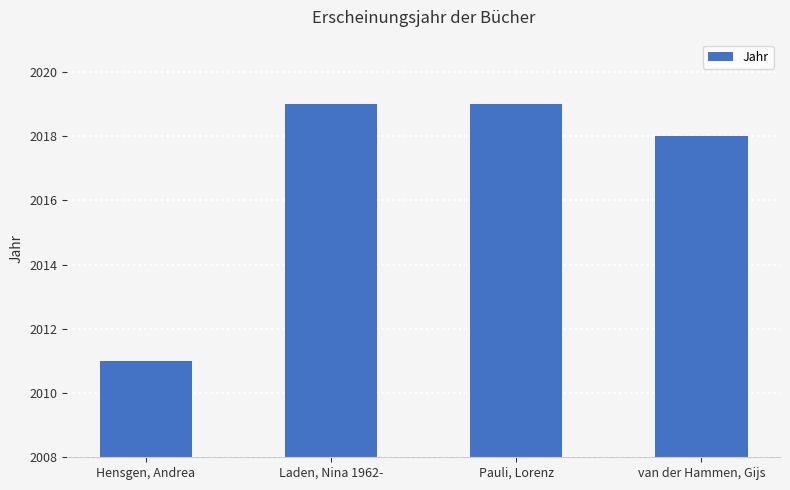

What is the difference between the values at van der Hammen, Gijs and Hensgen, Andrea?

7